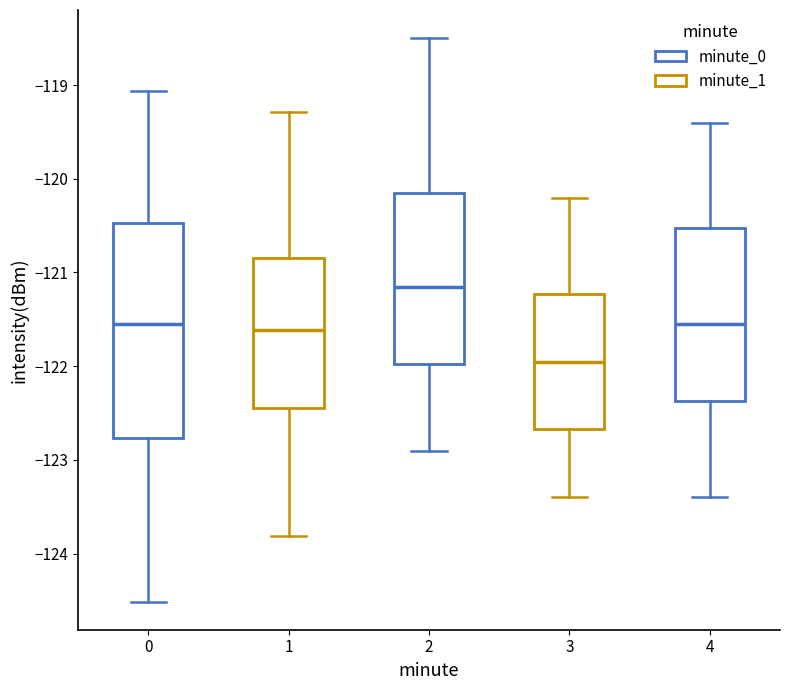

Which box is the tallest, from its lower edge to its upper edge?

0